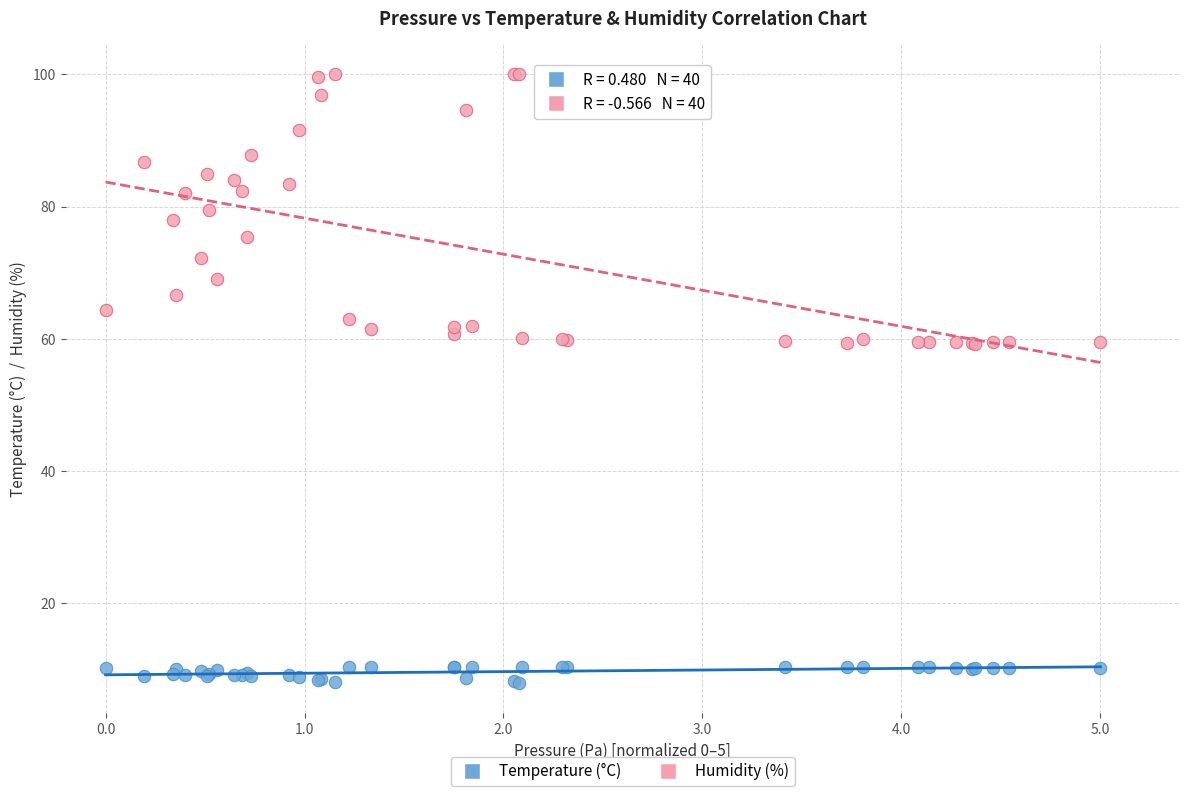

Which series reaches the minimum Y coordinate?

Temperature (°C)